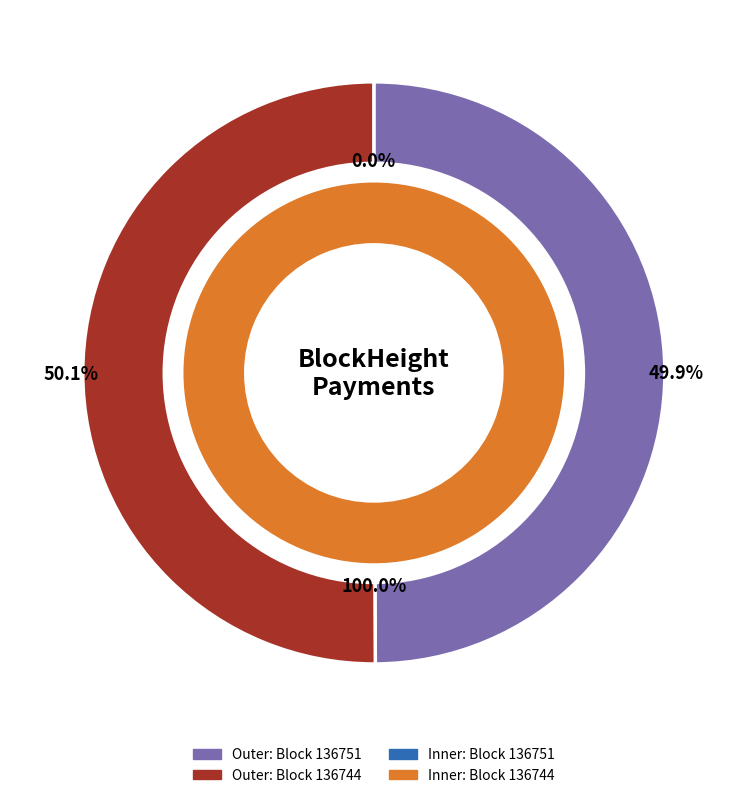

What is the largest slice in the pie chart?

136744